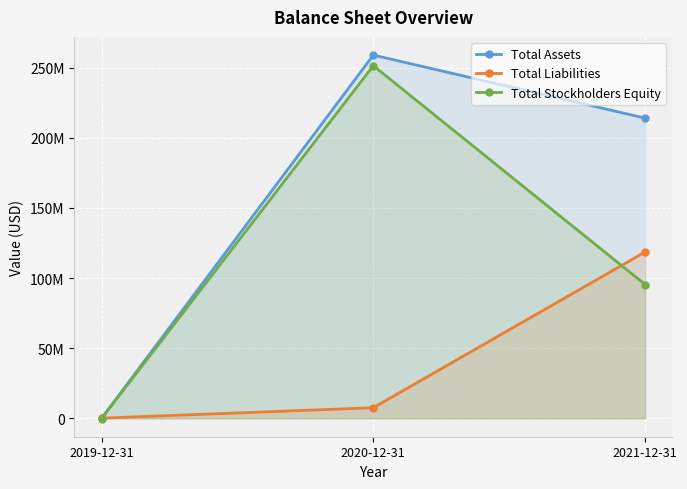

Reading left to right, what are all the values shown in this chart?

Total Assets: 2019-12-31=15000	2020-12-31=258881000	2021-12-31=213956000
Total Liabilities: 2019-12-31=150000	2020-12-31=7579000	2021-12-31=118573000
Total Stockholders Equity: 2019-12-31=-135000	2020-12-31=251302000	2021-12-31=95383000